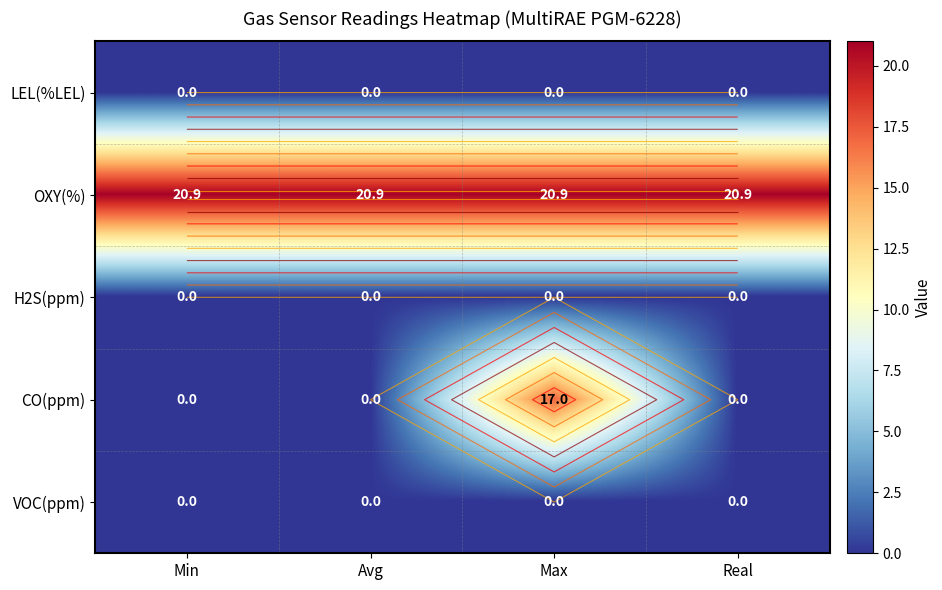

Between Real and Min, which is larger?

Real